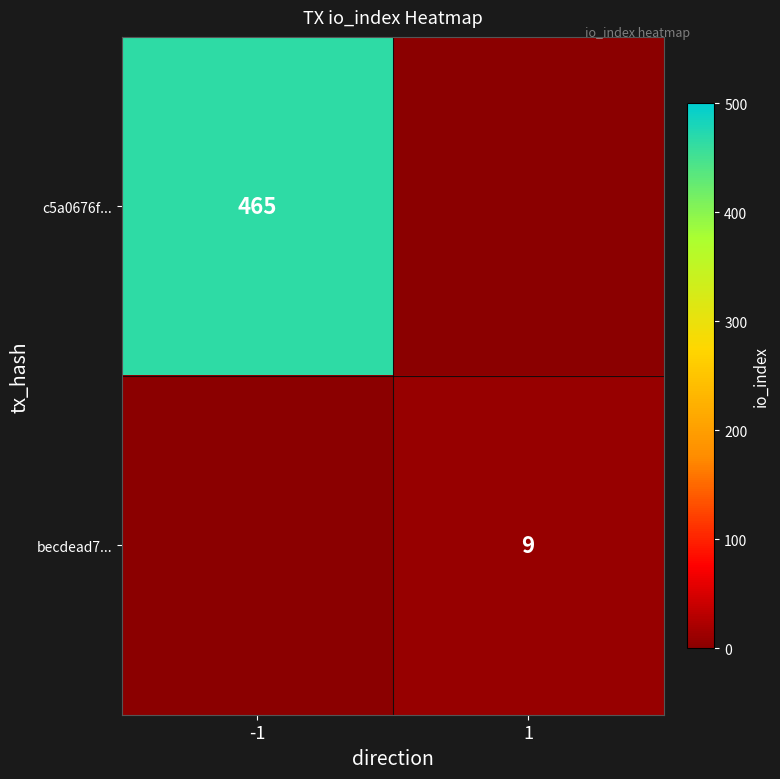

The value of c5a0676f... at -1 is 465. True or false?

True